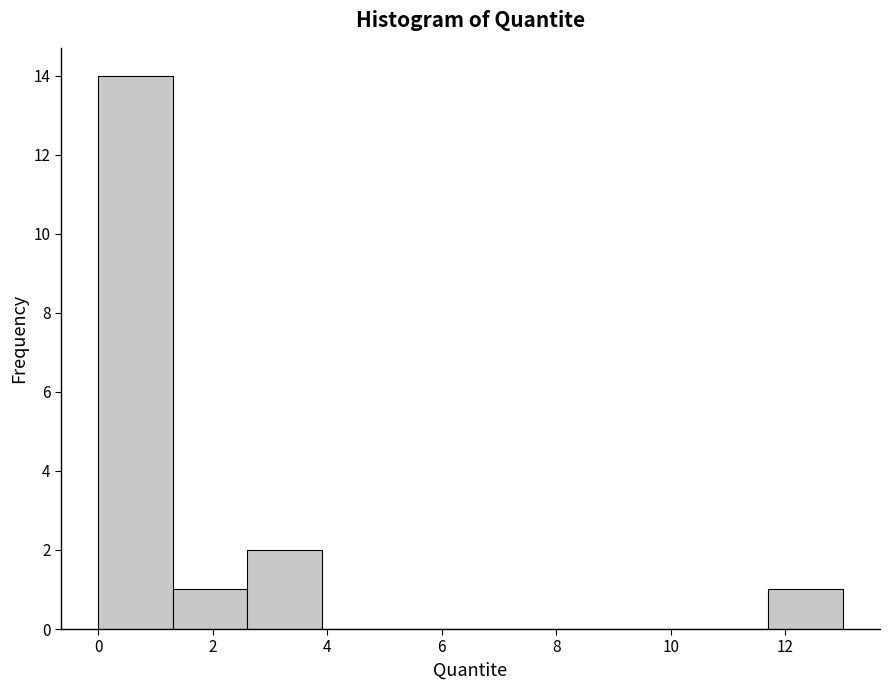

Reading left to right, list every bar in this chart as the range it spans on the x-axis followed by its height. Neither the bar edges nor the heights are printed on the chart, so give them approximately, as read against the axes.

0.0 to 1.4: 14
1.4 to 2.6: 1
2.6 to 4.0: 2
4.0 to 5.2: 0
5.2 to 6.6: 0
6.6 to 7.8: 0
7.8 to 9.2: 0
9.2 to 10.4: 0
10.4 to 11.8: 0
11.8 to 13.0: 1